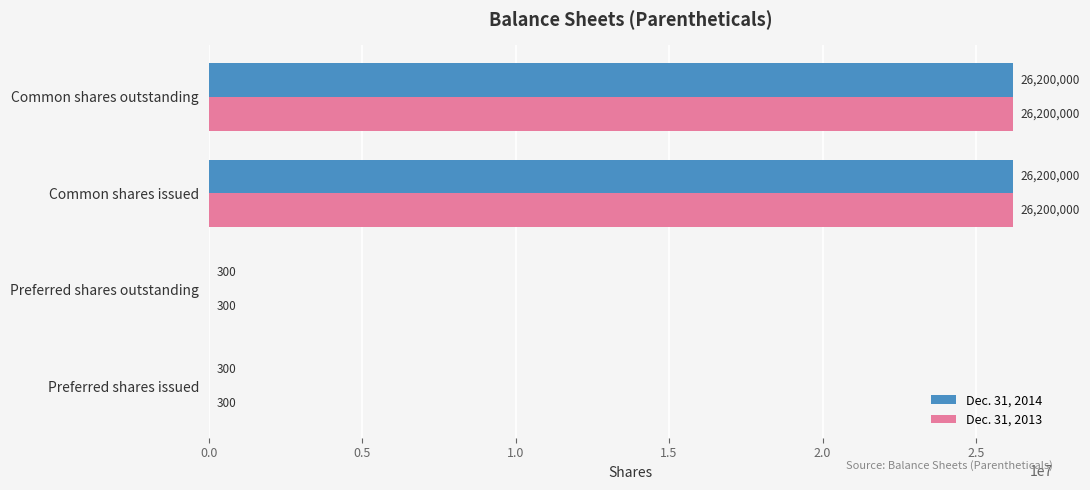

What is the total value across all series at Preferred shares outstanding?

600